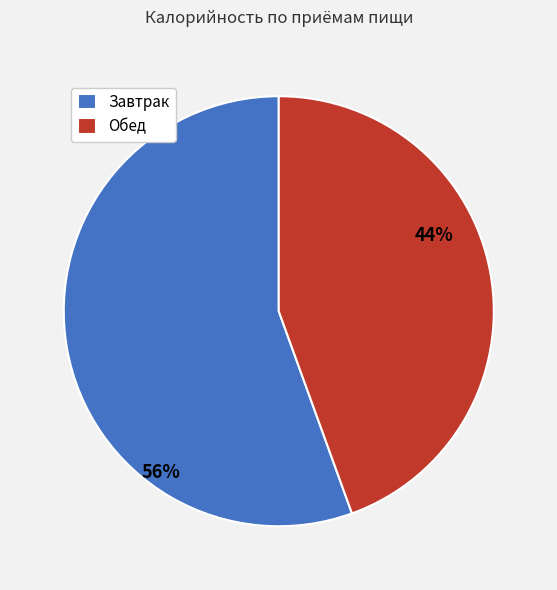

How many slices are in this pie chart?

2